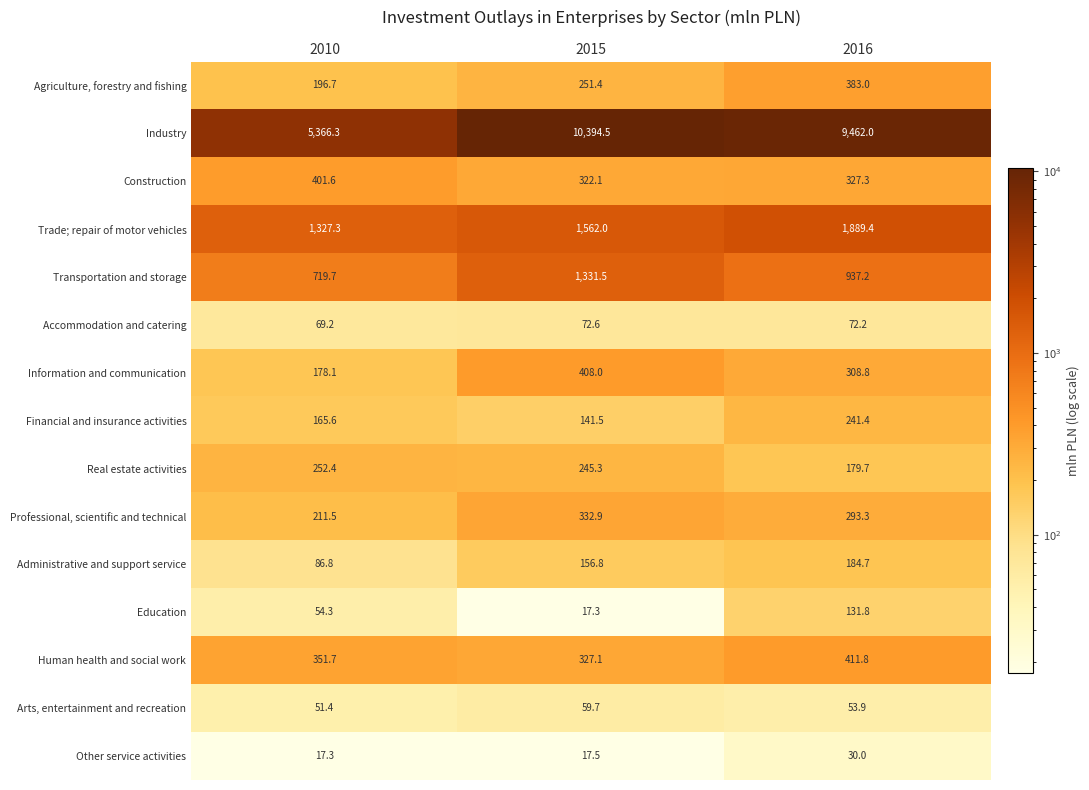

The Professional, scientific and technical series shows 103.2 at 2015. True or false?

False